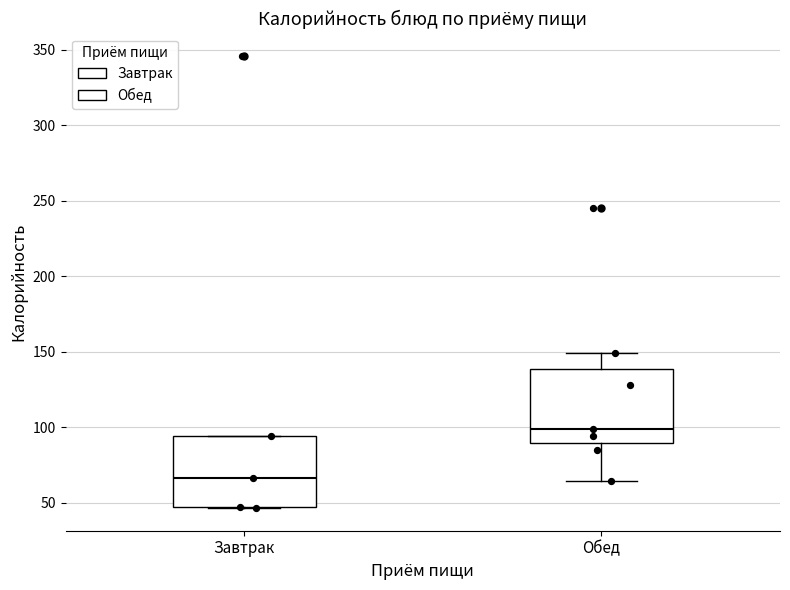

Reading left to right, transcribe this box plot: for each box, give where its median line is, the range the box spans, and where its two whiskers end, as read against the y-axis. The values are not printed on the chart, so give them approximately, as read against the axis.

Завтрак: median 65, box 45 to 95, whiskers 45 to 95
Обед: median 100, box 90 to 140, whiskers 65 to 150